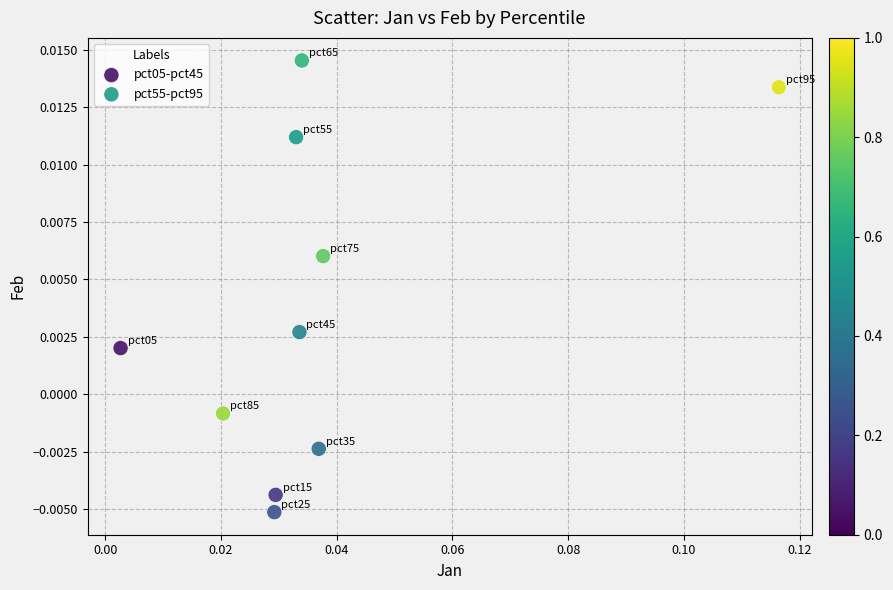

Which series reaches the minimum Y coordinate?

pct05-pct45